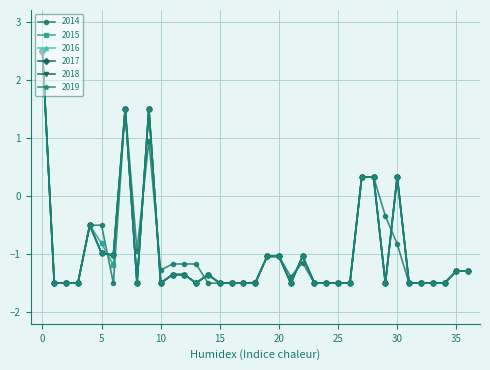

Reading left to right, list all the values displayed in this chart.

2014: 0=2.5	1=-1.5	2=-1.5	3=-1.5	4=-0.5	5=-0.5	6=-1.5	7=1.5	8=-0.9	9=0.9	10=-1.3	11=-1.2	12=-1.2	13=-1.2	14=-1.5	15=-1.5	16=-1.5	17=-1.5	18=-1.5	19=-1.0	20=-1.0	21=-1.4	22=-1.1	23=-1.5	24=-1.5	25=-1.5	26=-1.5	27=0.3	28=0.3	29=-0.3	30=-0.8	31=-1.5	32=-1.5	33=-1.5	34=-1.5	35=-1.3	36=-1.3
2015: 0=2.5	1=-1.5	2=-1.5	3=-1.5	4=-0.5	5=-0.8	6=-1.2	7=1.5	8=-1.5	9=1.5	10=-1.5	11=-1.4	12=-1.4	13=-1.5	14=-1.4	15=-1.5	16=-1.5	17=-1.5	18=-1.5	19=-1.0	20=-1.0	21=-1.5	22=-1.0	23=-1.5	24=-1.5	25=-1.5	26=-1.5	27=0.3	28=0.3	29=-1.5	30=0.3	31=-1.5	32=-1.5	33=-1.5	34=-1.5	35=-1.3	36=-1.3
2016: 0=2.5	1=-1.5	2=-1.5	3=-1.5	4=-0.5	5=-1.0	6=-1.0	7=1.5	8=-1.5	9=1.5	10=-1.5	11=-1.4	12=-1.4	13=-1.5	14=-1.4	15=-1.5	16=-1.5	17=-1.5	18=-1.5	19=-1.0	20=-1.0	21=-1.5	22=-1.0	23=-1.5	24=-1.5	25=-1.5	26=-1.5	27=0.3	28=0.3	29=-1.5	30=0.3	31=-1.5	32=-1.5	33=-1.5	34=-1.5	35=-1.3	36=-1.3
2017: 0=2.5	1=-1.5	2=-1.5	3=-1.5	4=-0.5	5=-1.0	6=-1.0	7=1.5	8=-1.5	9=1.5	10=-1.5	11=-1.4	12=-1.4	13=-1.5	14=-1.4	15=-1.5	16=-1.5	17=-1.5	18=-1.5	19=-1.0	20=-1.0	21=-1.5	22=-1.0	23=-1.5	24=-1.5	25=-1.5	26=-1.5	27=0.3	28=0.3	29=-1.5	30=0.3	31=-1.5	32=-1.5	33=-1.5	34=-1.5	35=-1.3	36=-1.3
2018: 0=2.5	1=-1.5	2=-1.5	3=-1.5	4=-0.5	5=-1.0	6=-1.0	7=1.5	8=-1.5	9=1.5	10=-1.5	11=-1.4	12=-1.4	13=-1.5	14=-1.4	15=-1.5	16=-1.5	17=-1.5	18=-1.5	19=-1.0	20=-1.0	21=-1.5	22=-1.0	23=-1.5	24=-1.5	25=-1.5	26=-1.5	27=0.3	28=0.3	29=-1.5	30=0.3	31=-1.5	32=-1.5	33=-1.5	34=-1.5	35=-1.3	36=-1.3
2019: 0=2.5	1=-1.5	2=-1.5	3=-1.5	4=-0.5	5=-1.0	6=-1.0	7=1.5	8=-1.5	9=1.5	10=-1.5	11=-1.4	12=-1.4	13=-1.5	14=-1.4	15=-1.5	16=-1.5	17=-1.5	18=-1.5	19=-1.0	20=-1.0	21=-1.5	22=-1.0	23=-1.5	24=-1.5	25=-1.5	26=-1.5	27=0.3	28=0.3	29=-1.5	30=0.3	31=-1.5	32=-1.5	33=-1.5	34=-1.5	35=-1.3	36=-1.3